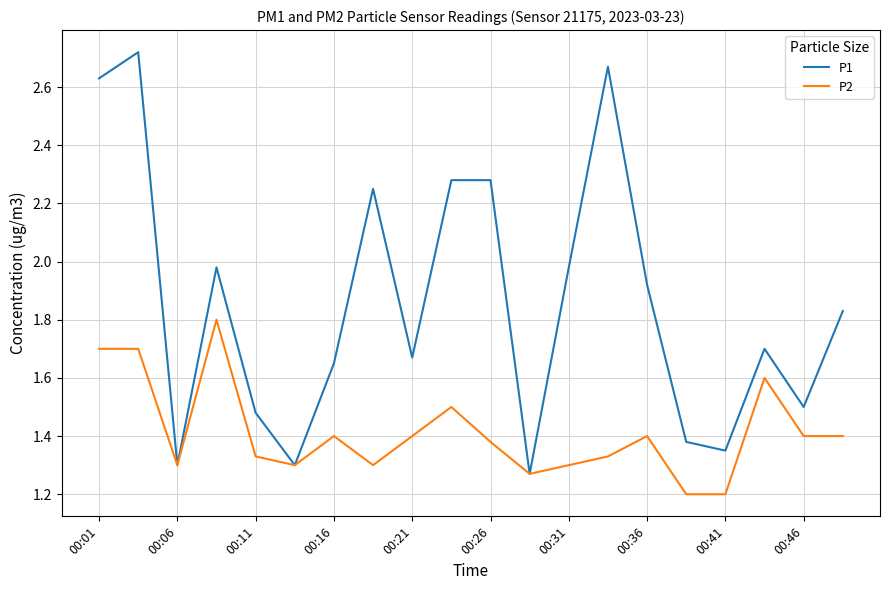

Which series has the largest range (max minus min)?

P1